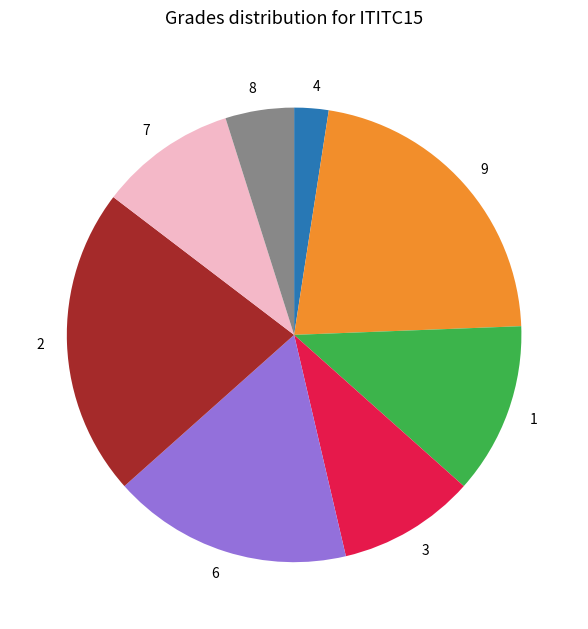

Approximately how many times larger is the value at 4 compared to 6?

0.1